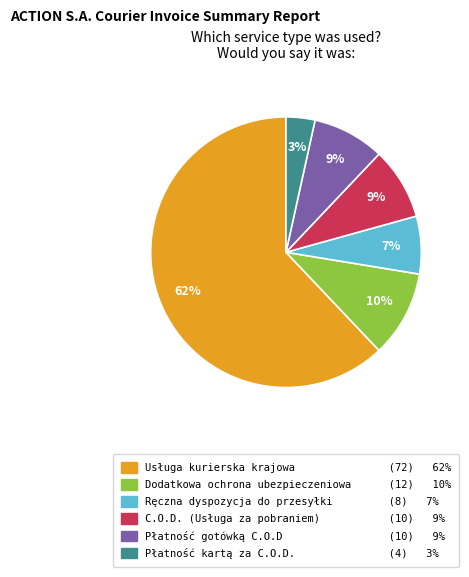

To the nearest percent, what percentage of the pie is Dodatkowa ochrona ubezpieczeniowa?

10%